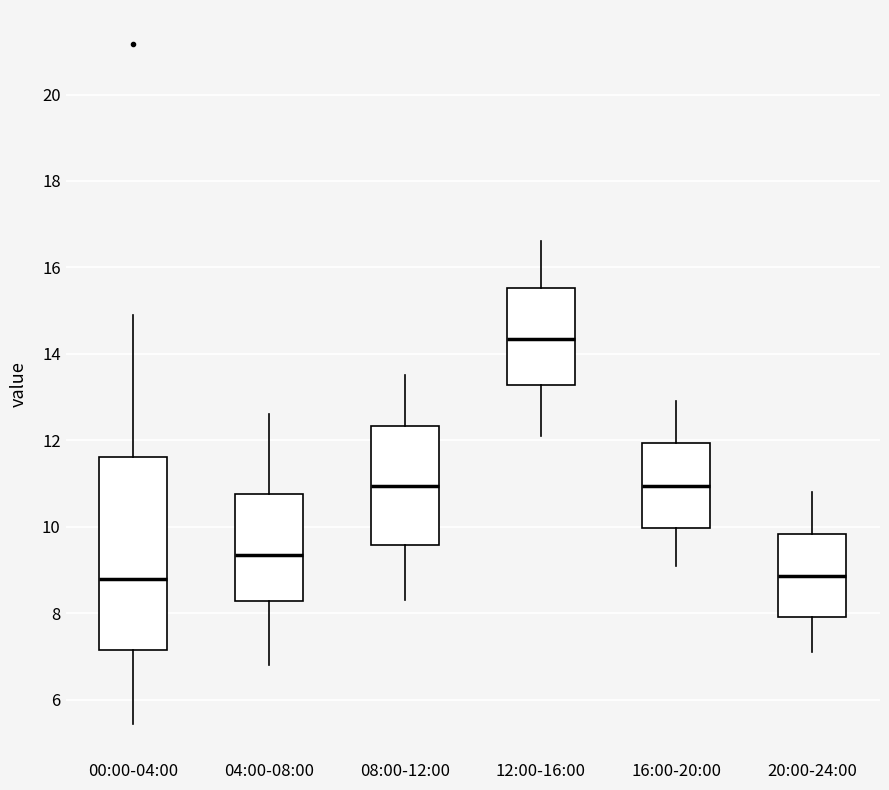

Where does the lower whisker of the box for 04:00-08:00 end on the y-axis? The values are not printed on the chart, so give them approximately, as read against the axis.

6.8